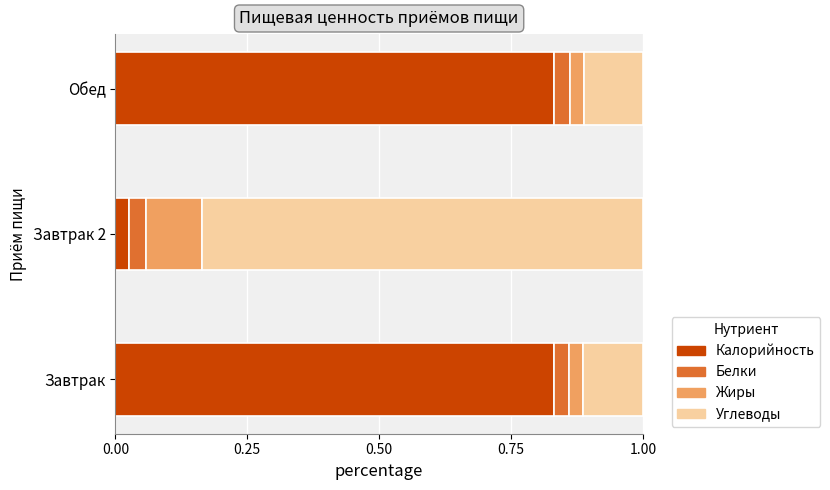

What is the total value across all series at Обед?

1.0